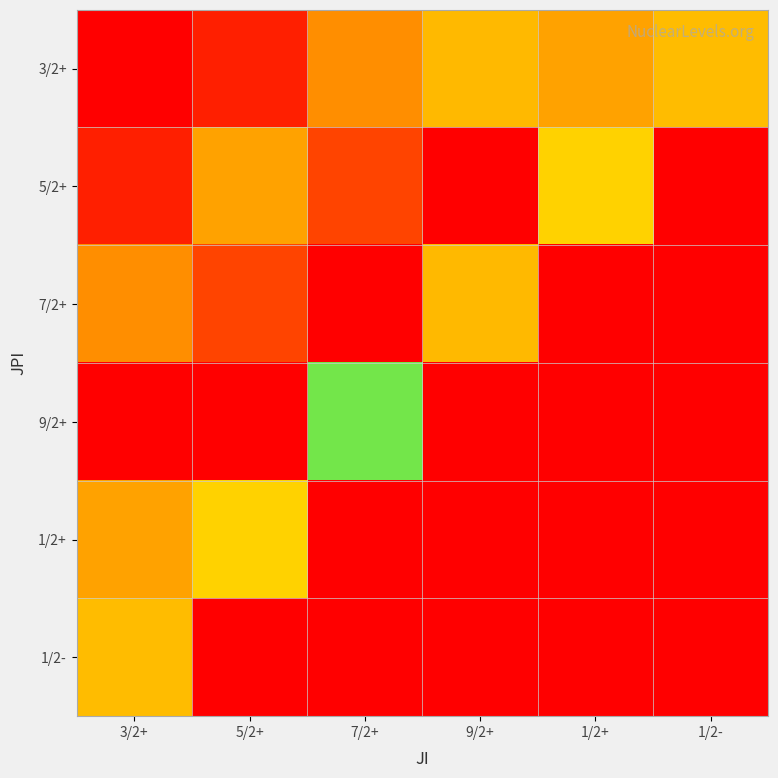

List the series in order of their peak value, lowest first.

3/2+, 1/2-, 9/2+, 1/2+, 5/2+, 7/2+